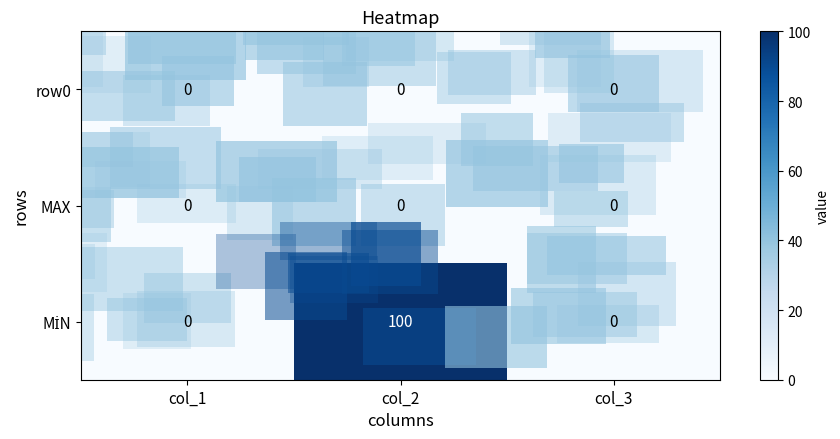

True or false: row0 has a value of 0 at col_2.

True